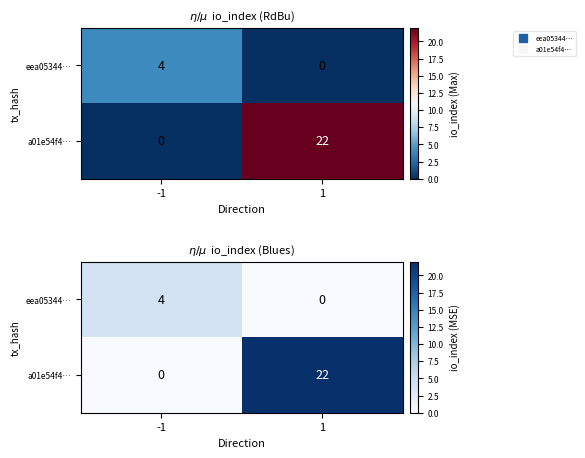

The value of eea05344… at 1 is 0. True or false?

True